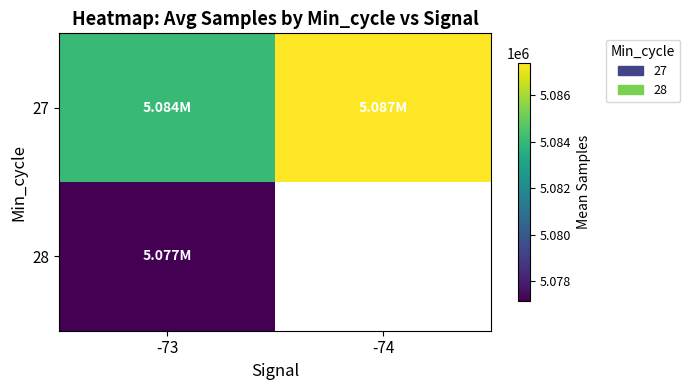

Count the number of categories in the chart.

2